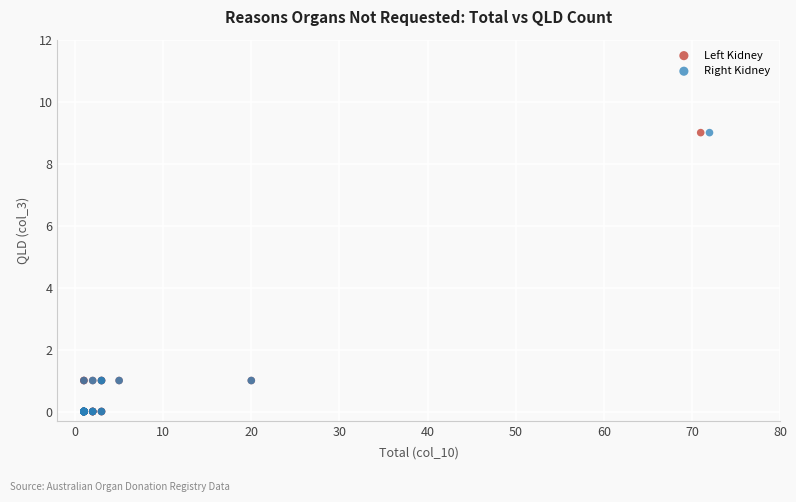

What are all the series names shown in the legend?

Left Kidney, Right Kidney